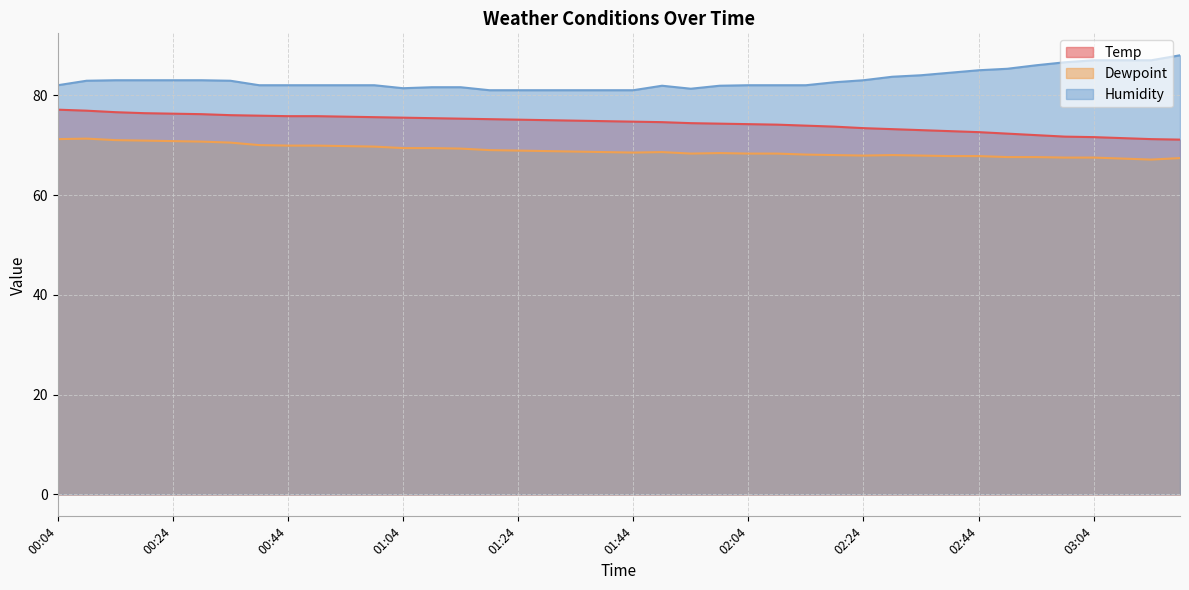

Is it true that Humidity equals 49.7 at 02:24?

False